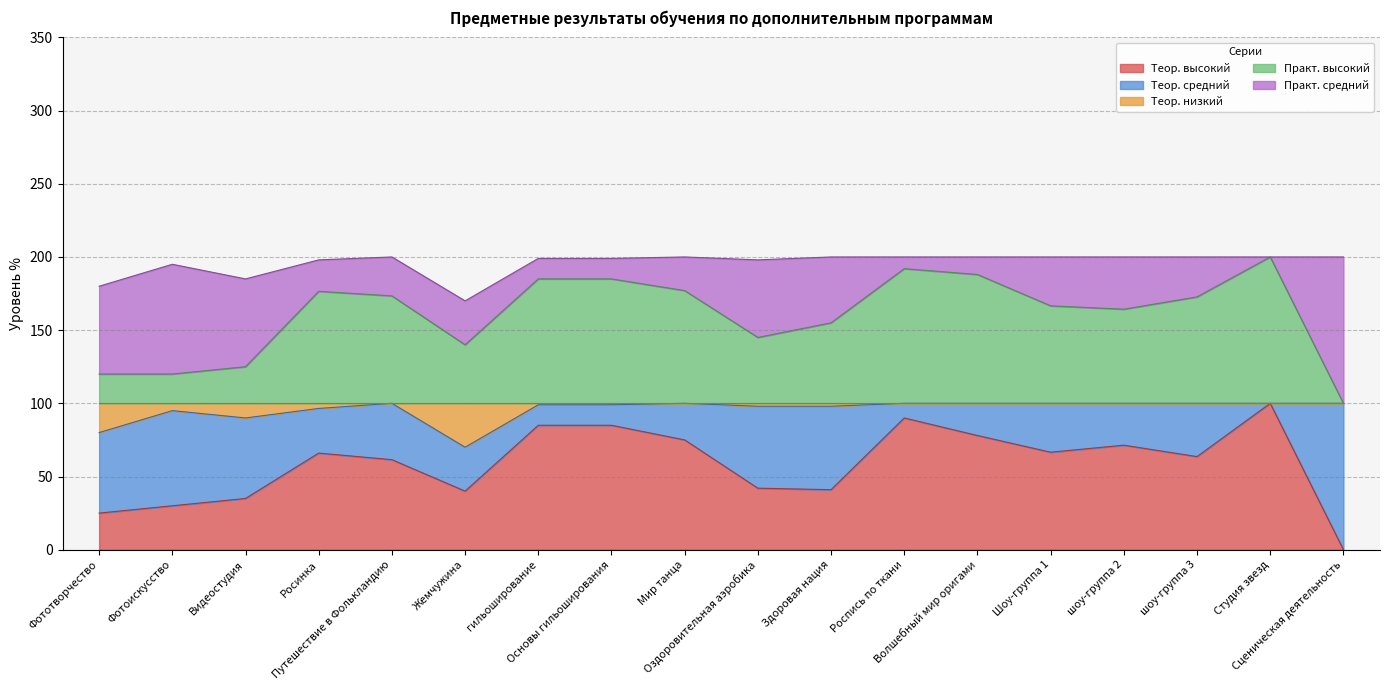

Where is Практ. высокий nearest to the value 150?

Оздоровительная аэробика